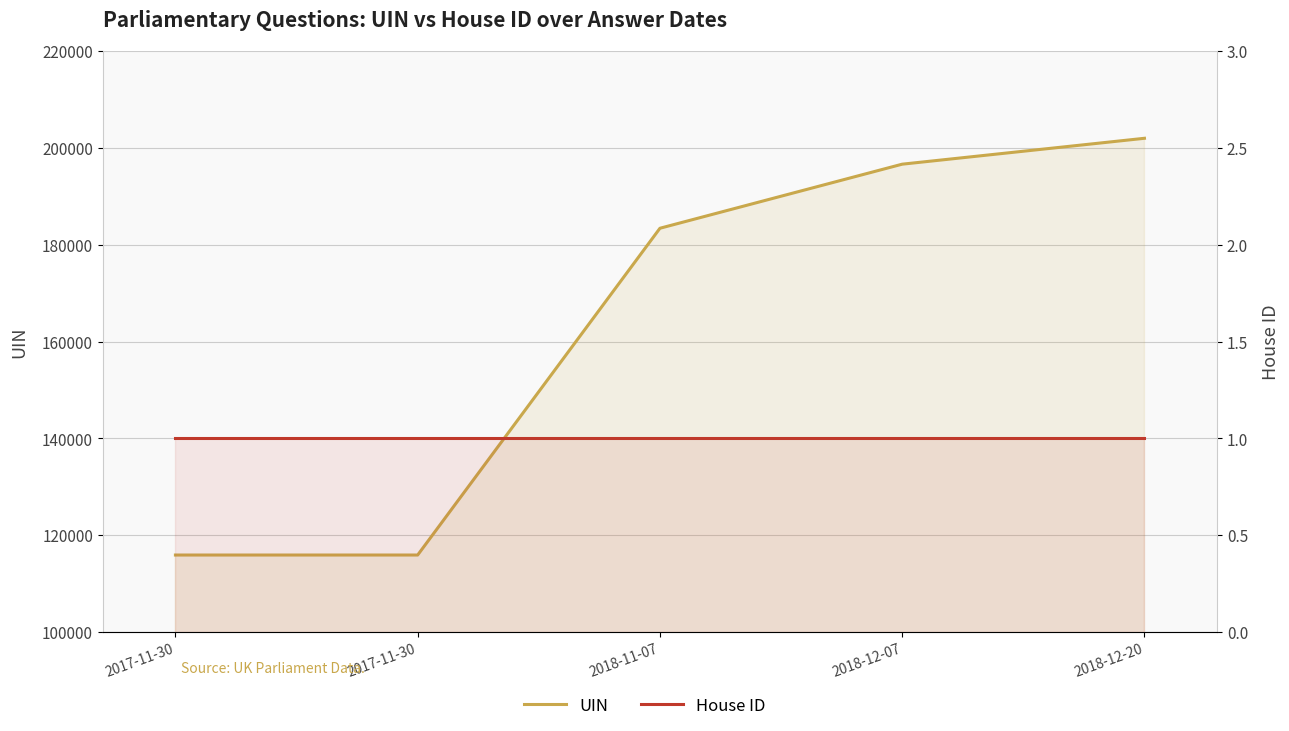

The value of House ID at 2017-11-30 is 1. True or false?

True